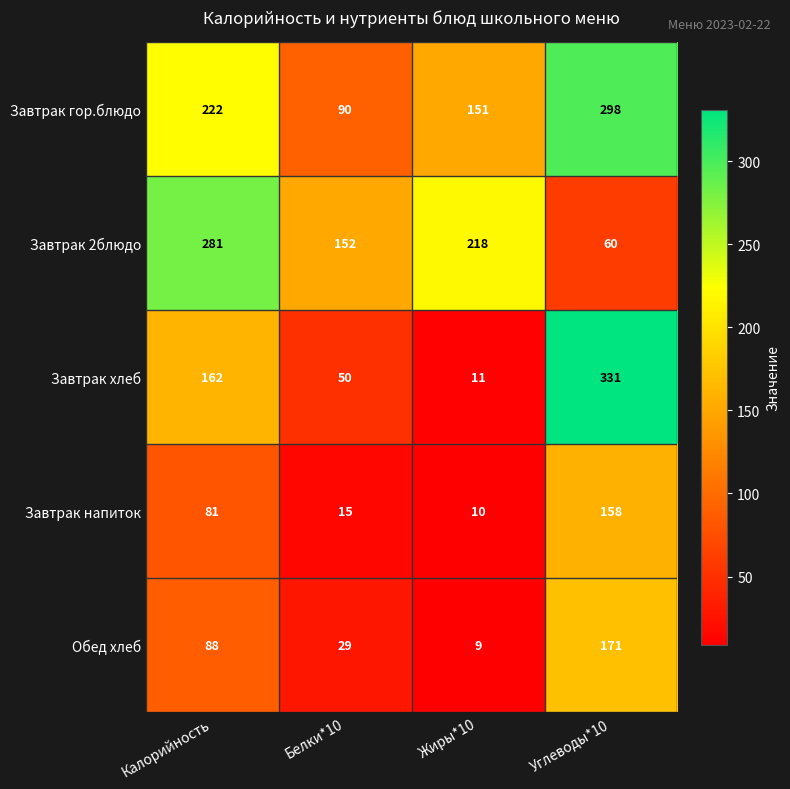

Which series has the largest range (max minus min)?

Завтрак хлеб